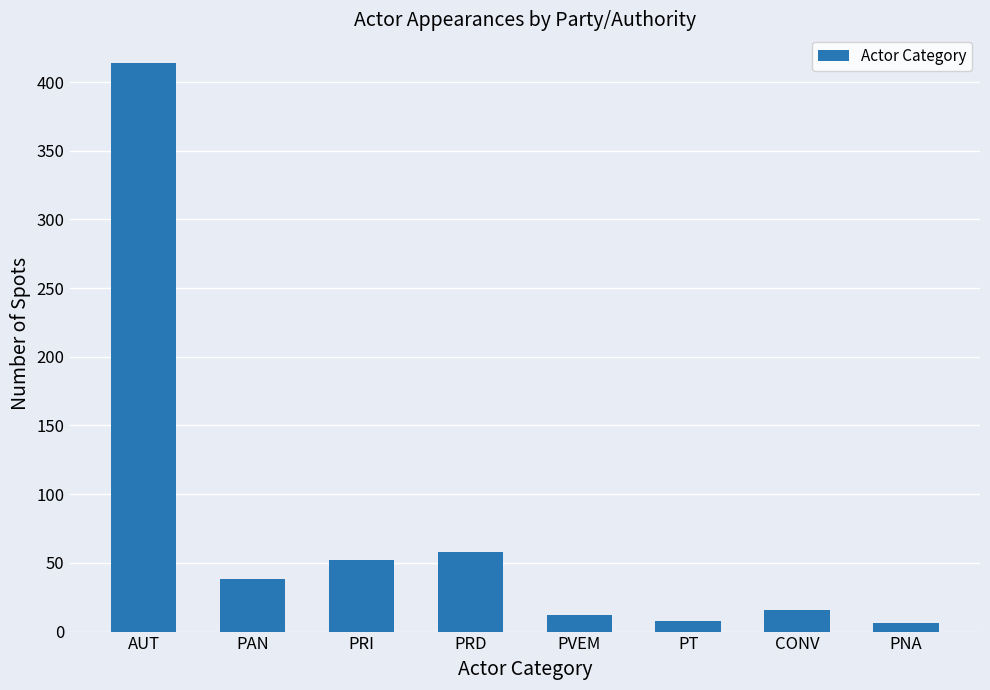

True or false: the data shows 38 at PAN.

True